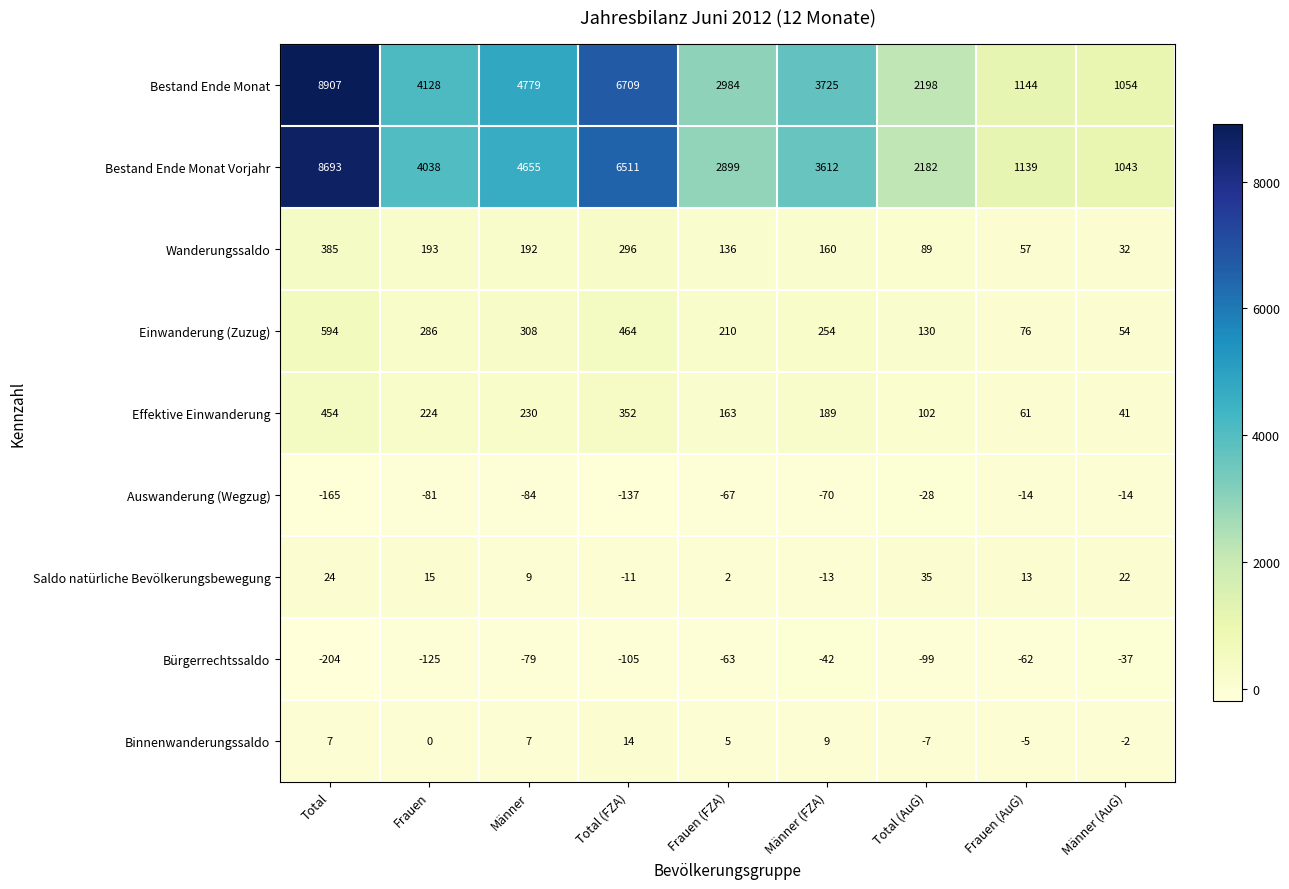

At how many categories does at least one series exceed 7537?

1